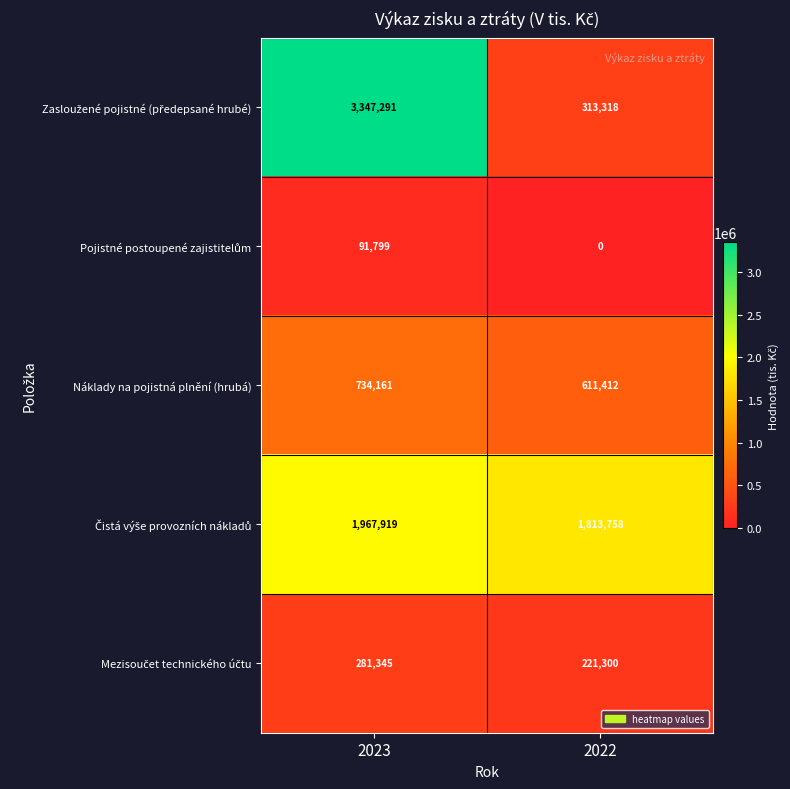

At how many categories does at least one series exceed 969282?

2